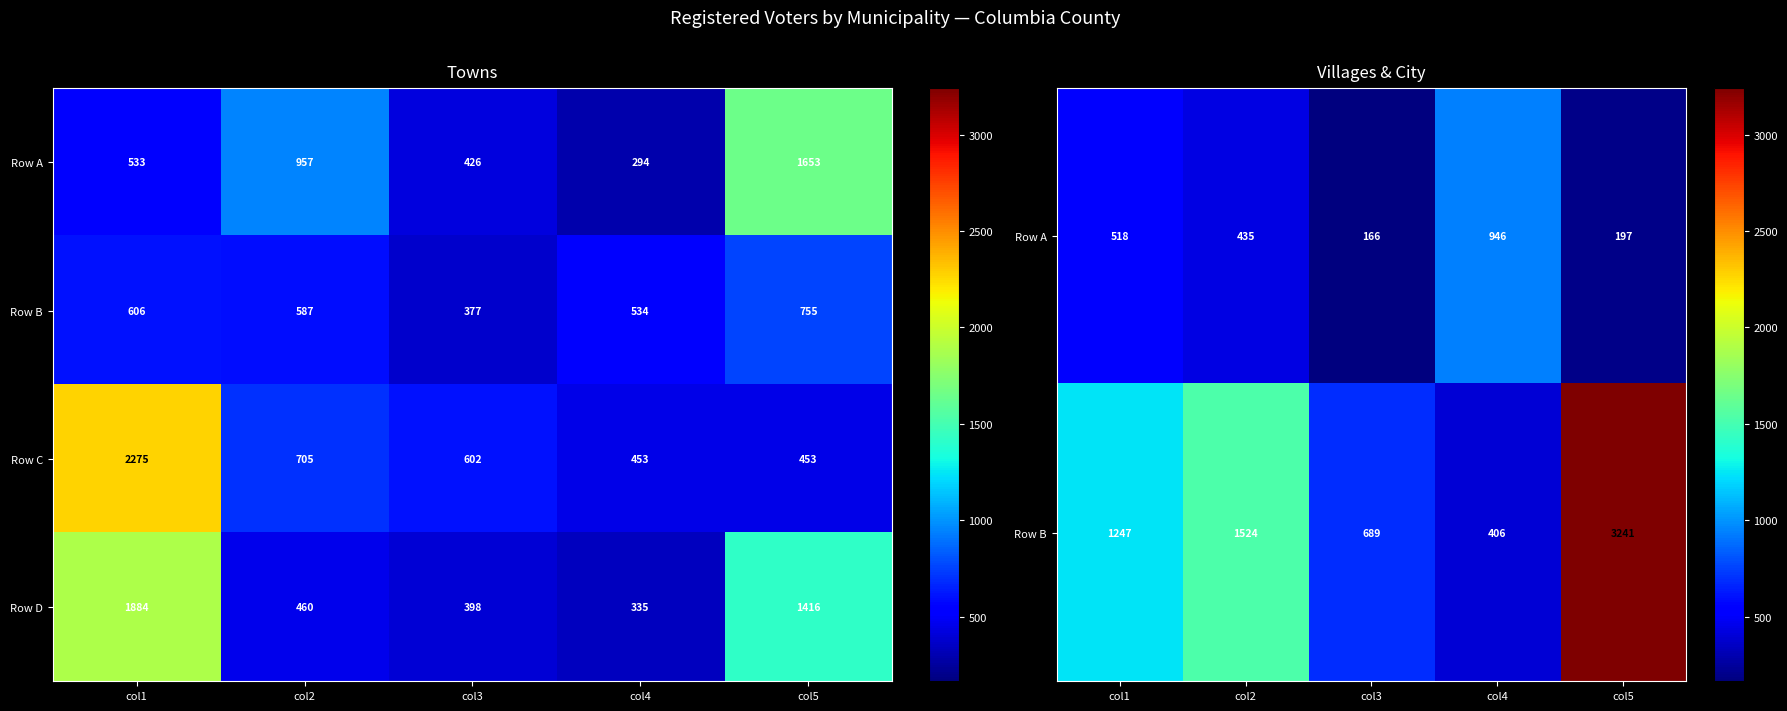

How many categories are shown in the chart?

5